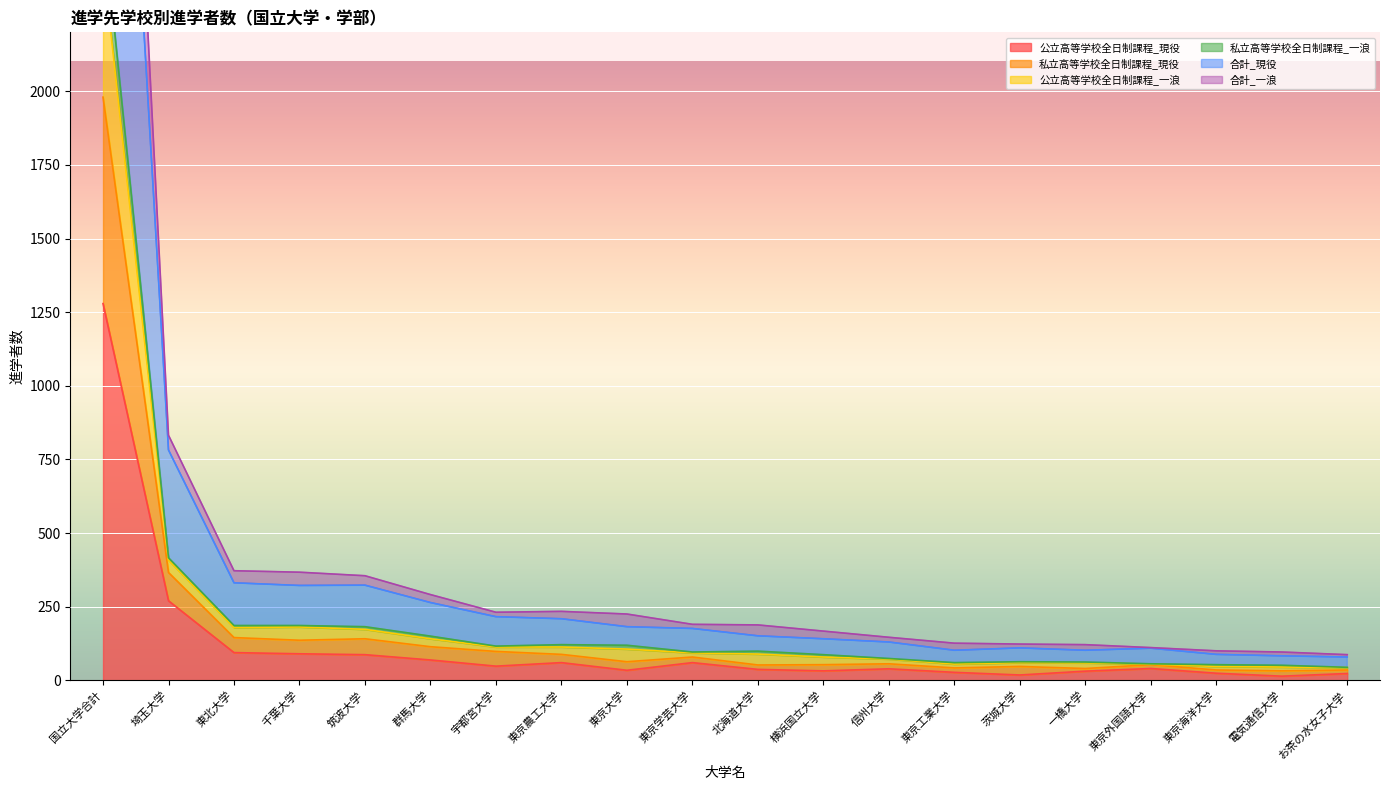

At which label is 公立高等学校全日制課程_現役 closest to 646?

埼玉大学